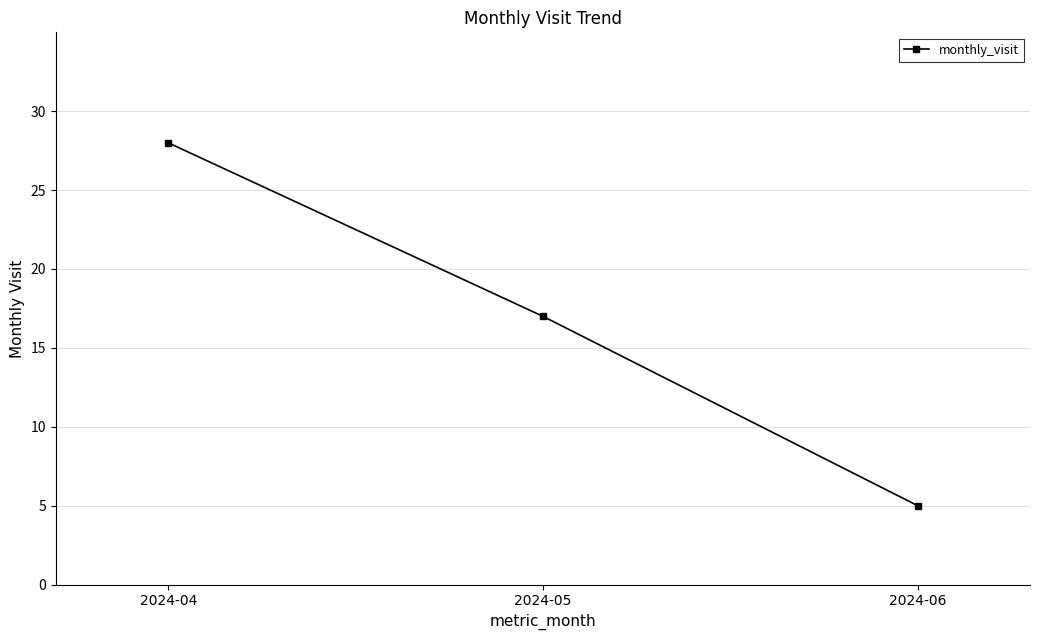

Is it true that the value at 2024-04 is 28?

True